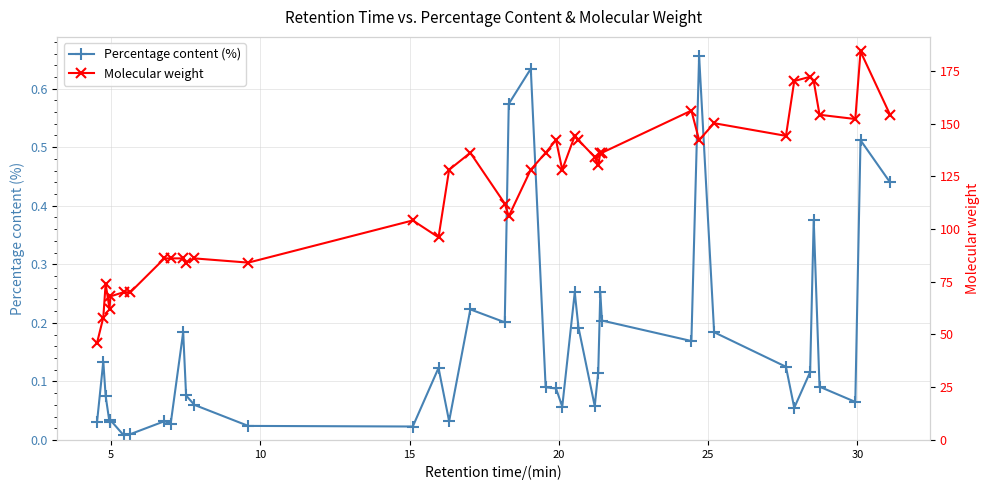

What is the average value of the Percentage content (%) series?

0.2